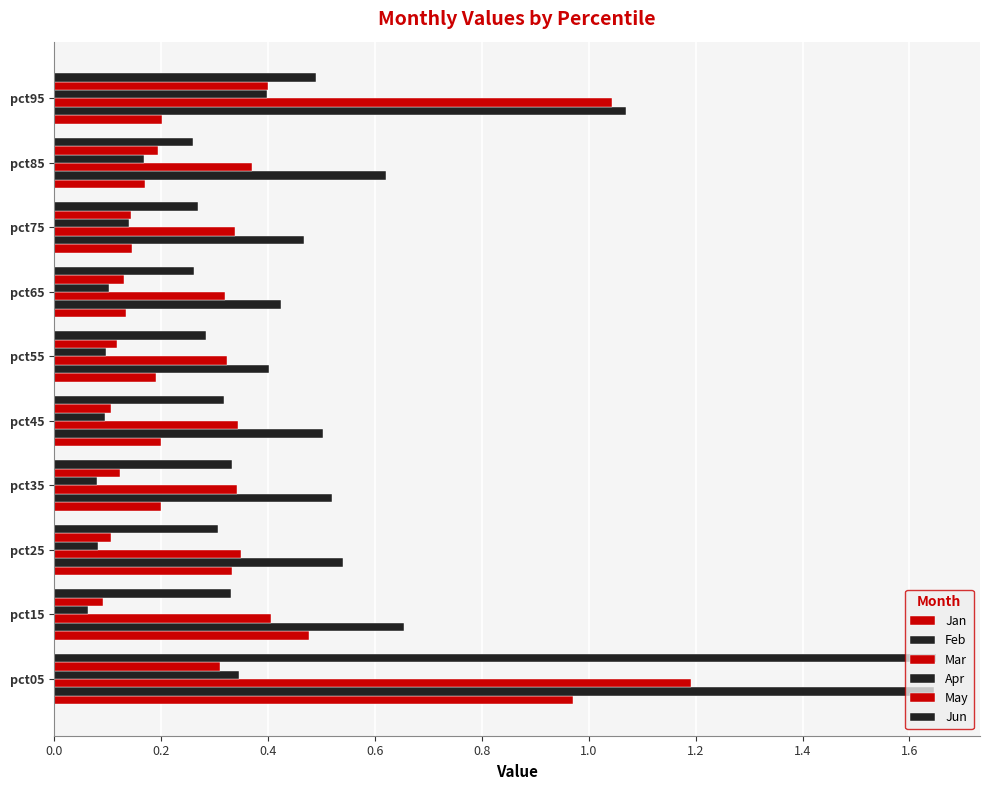

At how many categories does at least one series exceed 0?

10